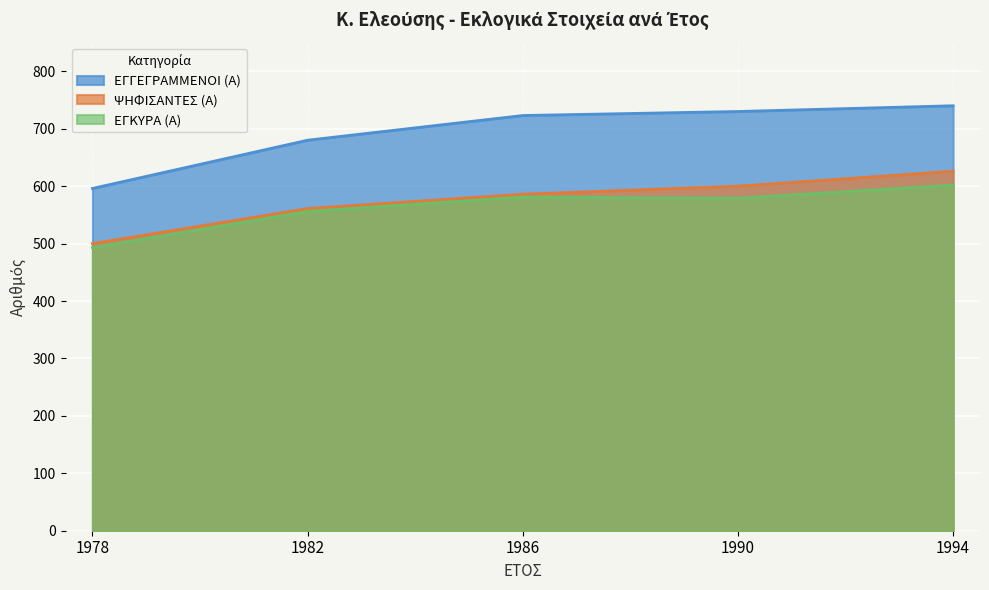

How many values in the ΕΓΚΥΡΑ (Α) series exceed 579?

2